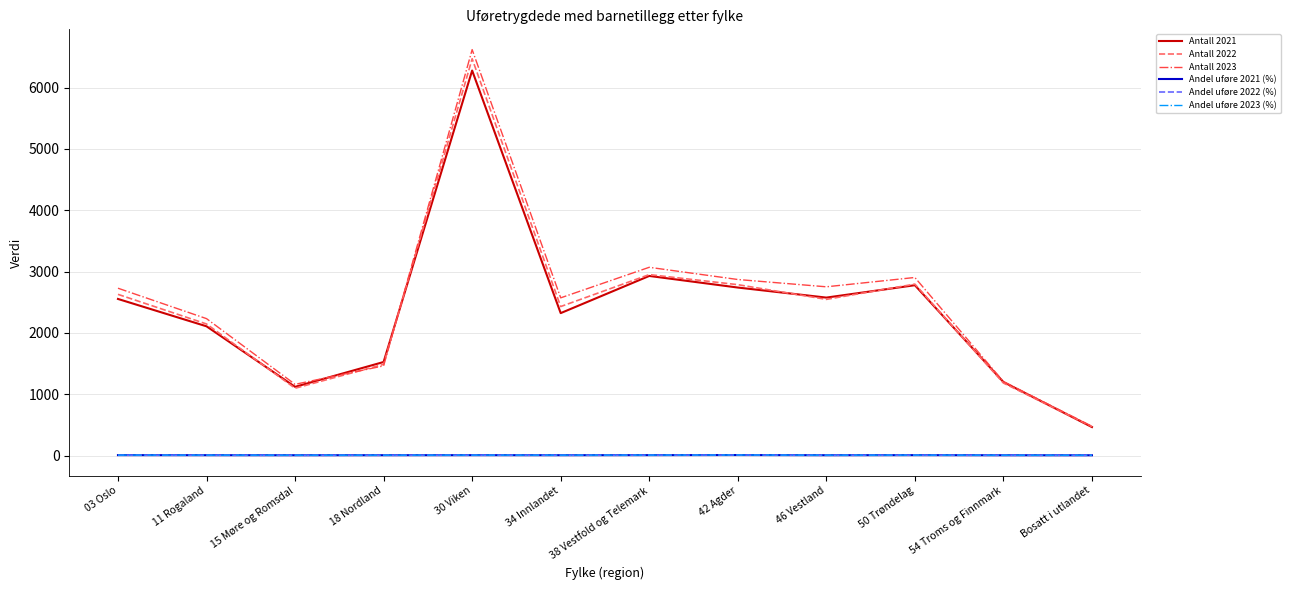

Is it true that Antall 2023 equals 2234.0 at 11 Rogaland?

True